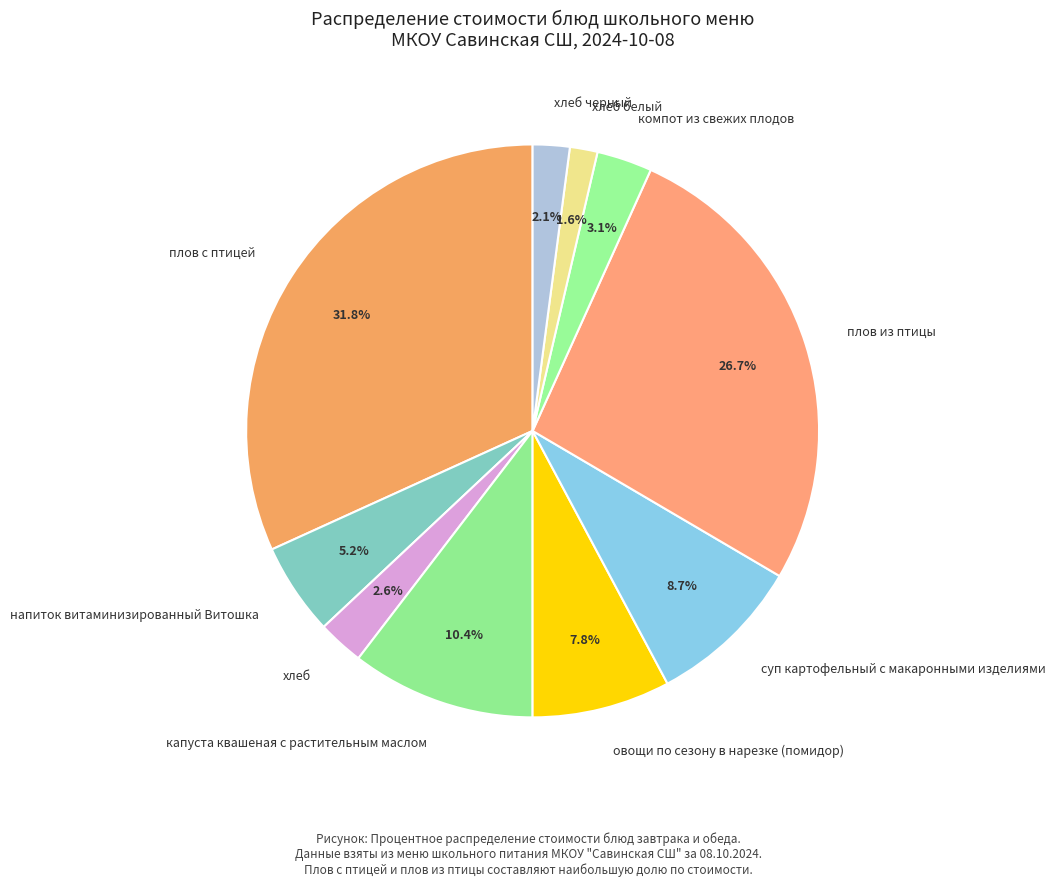

What is the smallest slice in the pie chart?

хлеб белый